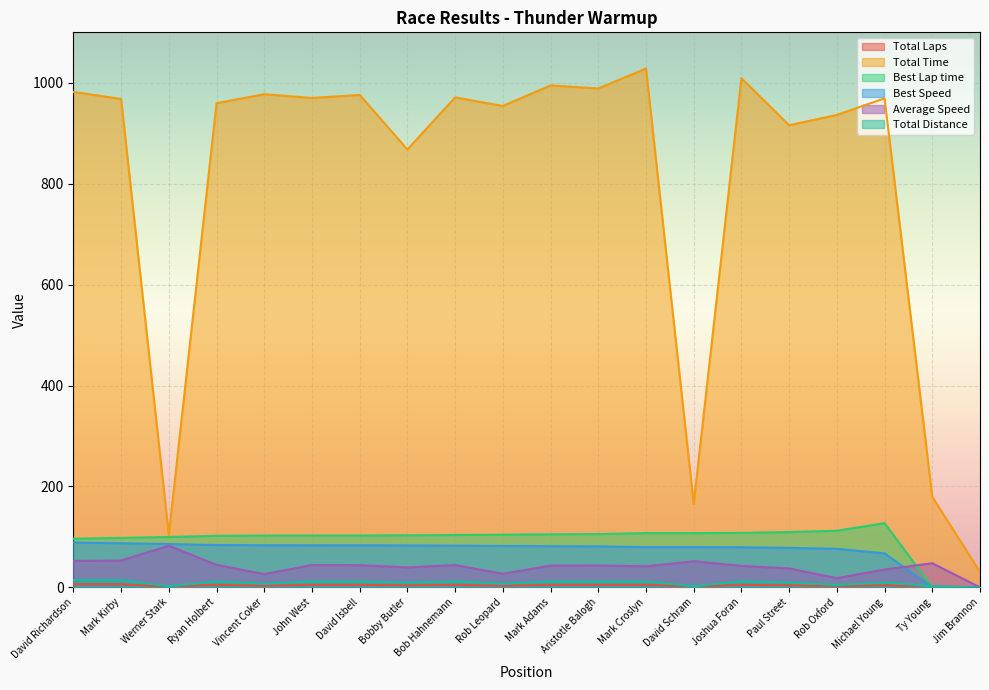

Reading right to left, transcribe all the data shown in this chart.

Total Laps: Jim Brannon=0.0	Ty Young=1.0	Michael Young=4.0	Rob Oxford=2.0	Paul Street=4.0	Joshua Foran=5.0	David Schram=1.0	Mark Croslyn=5.0	Aristotle Balogh=5.0	Mark Adams=5.0	Rob Leopard=3.0	Bob Hahnemann=5.0	Bobby Butler=4.0	David Isbell=5.0	John West=5.0	Vincent Coker=3.0	Ryan Holbert=5.0	Werner Stark=1.0	Mark Kirby=6.0	David Richardson=6.0
Total Time: Jim Brannon=30.6	Ty Young=179.3	Michael Young=969.1	Rob Oxford=936.3	Paul Street=916.0	Joshua Foran=1009.0	David Schram=165.6	Mark Croslyn=1028.3	Aristotle Balogh=988.7	Mark Adams=994.8	Rob Leopard=954.1	Bob Hahnemann=971.0	Bobby Butler=867.8	David Isbell=975.9	John West=969.9	Vincent Coker=977.4	Ryan Holbert=959.6	Werner Stark=103.8	Mark Kirby=967.9	David Richardson=981.9
Best Lap time: Jim Brannon=0.0	Ty Young=0.0	Michael Young=127.3	Rob Oxford=112.2	Paul Street=109.5	Joshua Foran=107.9	David Schram=107.5	Mark Croslyn=107.5	Aristotle Balogh=105.5	Mark Adams=105.1	Rob Leopard=104.5	Bob Hahnemann=103.7	Bobby Butler=103.2	David Isbell=102.8	John West=102.7	Vincent Coker=102.7	Ryan Holbert=102.2	Werner Stark=99.8	Mark Kirby=98.0	David Richardson=96.4
Best Speed: Jim Brannon=0.0	Ty Young=0.0	Michael Young=67.3	Rob Oxford=76.4	Paul Street=78.2	Joshua Foran=79.4	David Schram=79.7	Mark Croslyn=79.7	Aristotle Balogh=81.2	Mark Adams=81.5	Rob Leopard=82.0	Bob Hahnemann=82.6	Bobby Butler=83.1	David Isbell=83.4	John West=83.4	Vincent Coker=83.5	Ryan Holbert=83.9	Werner Stark=85.8	Mark Kirby=87.4	David Richardson=88.9
Average Speed: Jim Brannon=0.0	Ty Young=47.8	Michael Young=35.4	Rob Oxford=18.3	Paul Street=37.4	Joshua Foran=42.5	David Schram=51.7	Mark Croslyn=41.7	Aristotle Balogh=43.3	Mark Adams=43.1	Rob Leopard=26.9	Bob Hahnemann=44.1	Bobby Butler=39.5	David Isbell=43.9	John West=44.2	Vincent Coker=26.3	Ryan Holbert=44.6	Werner Stark=82.6	Mark Kirby=53.1	David Richardson=52.4
Total Distance: Jim Brannon=0.0	Ty Young=2.4	Michael Young=9.5	Rob Oxford=4.8	Paul Street=9.5	Joshua Foran=11.9	David Schram=2.4	Mark Croslyn=11.9	Aristotle Balogh=11.9	Mark Adams=11.9	Rob Leopard=7.1	Bob Hahnemann=11.9	Bobby Butler=9.5	David Isbell=11.9	John West=11.9	Vincent Coker=7.1	Ryan Holbert=11.9	Werner Stark=2.4	Mark Kirby=14.3	David Richardson=14.3